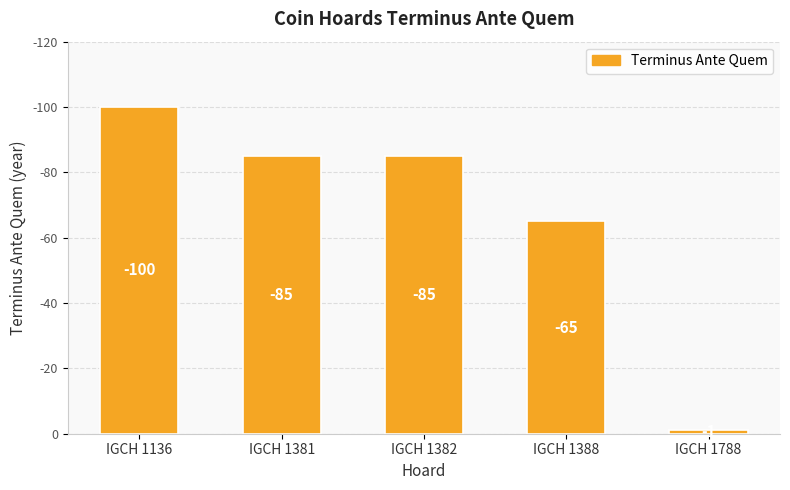

Does the chart contain any negative values?

No